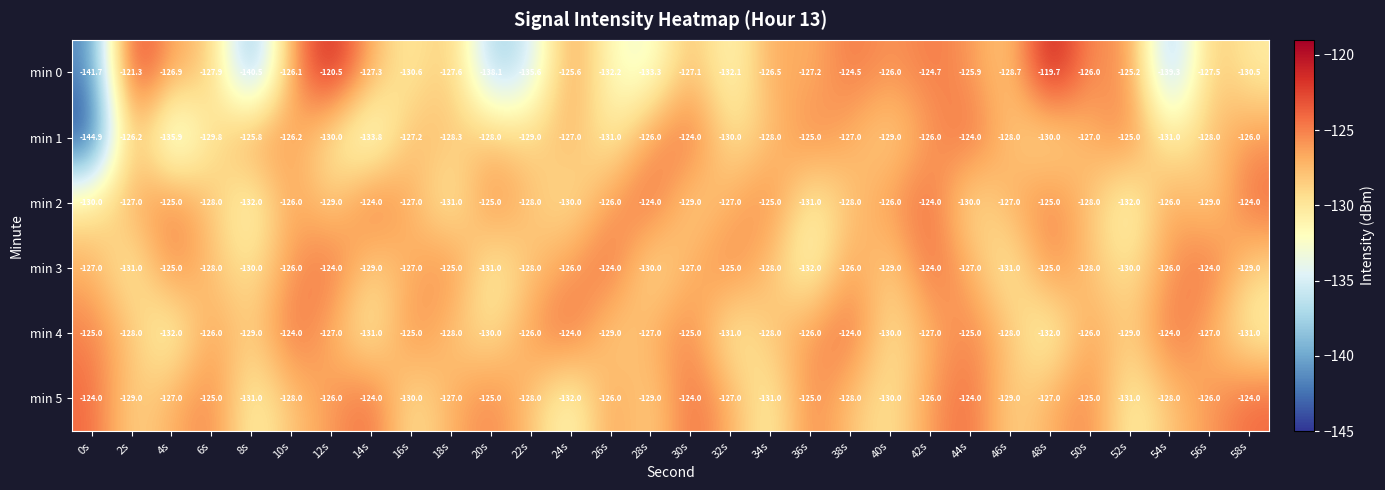

Is the value of min 5 at 32s greater than the value of min 0 at 16s?

Yes